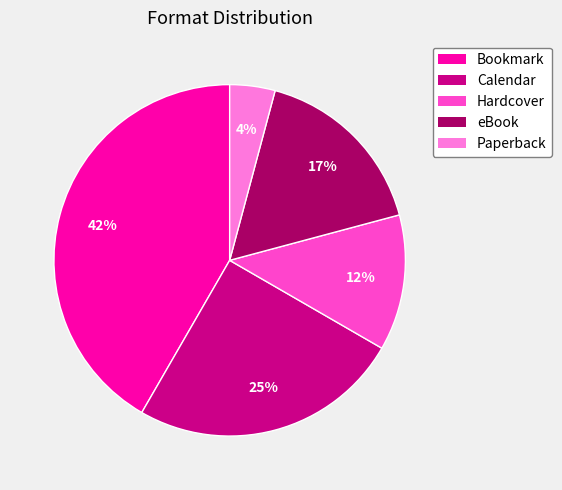

Does any single category account for the majority?

No